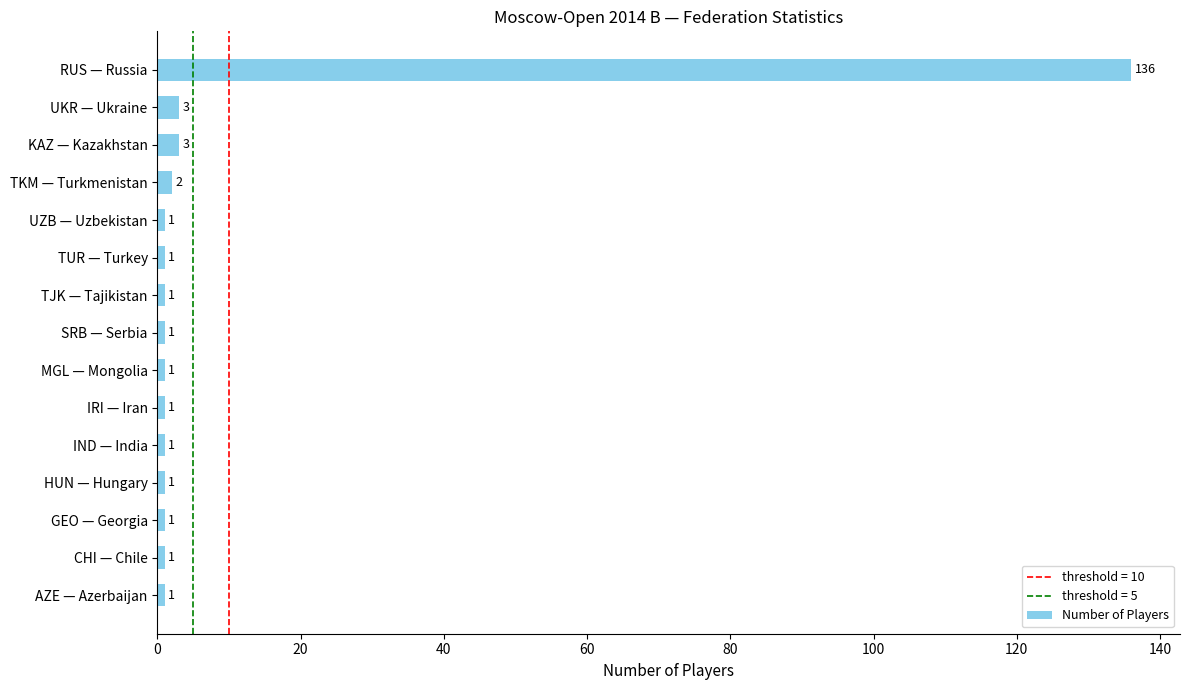

How many values exceed 1?

4